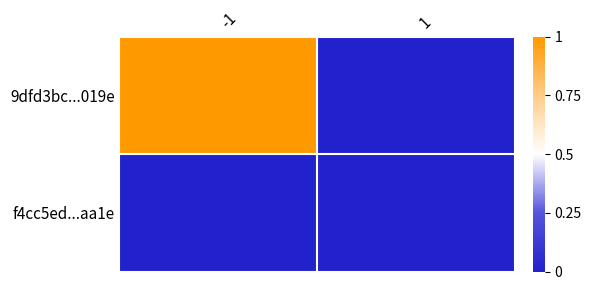

Between -1 and 1, which is larger?

-1